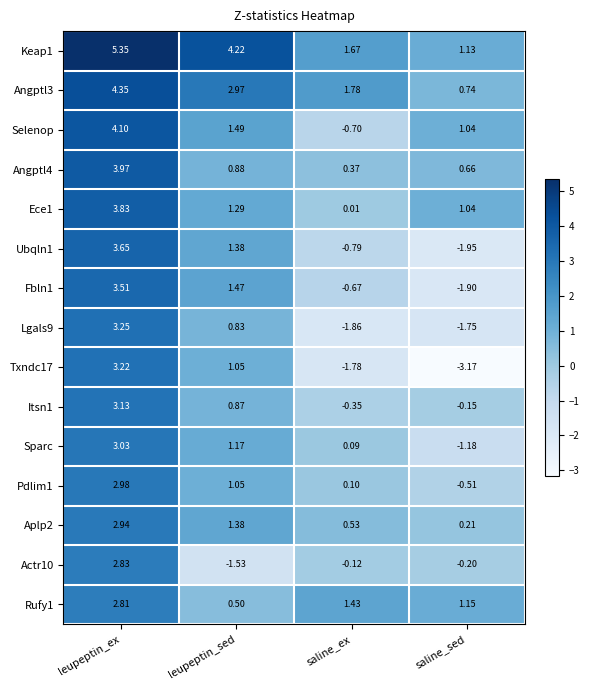

At how many categories does at least one series exceed 5?

1